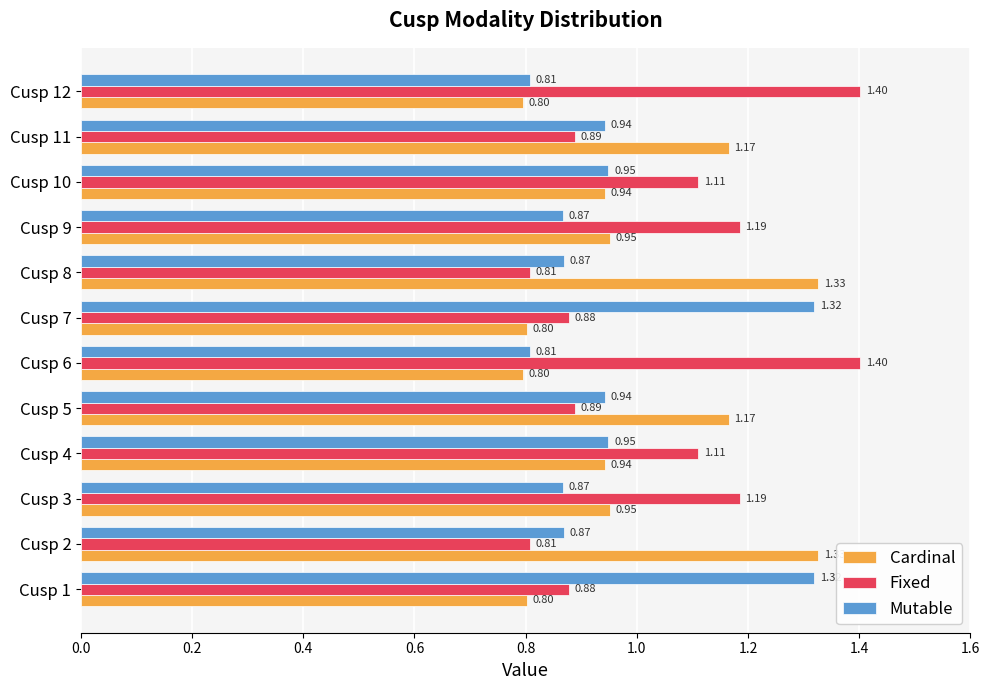

What is the difference between the maximum and minimum values in the Mutable series?

0.5